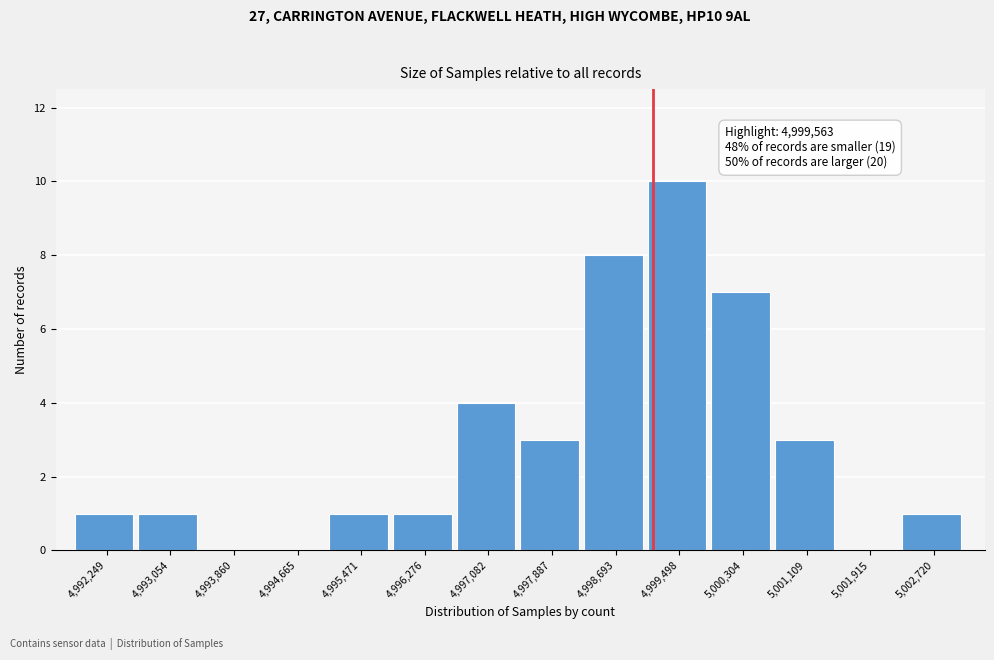

Reading left to right, what are all the values shown in this chart?

4,992,249=1	4,993,054=1	4,993,860=0	4,994,665=0	4,995,471=1	4,996,276=1	4,997,082=4	4,997,887=3	4,998,693=8	4,999,498=10	5,000,304=7	5,001,109=3	5,001,915=0	5,002,720=1